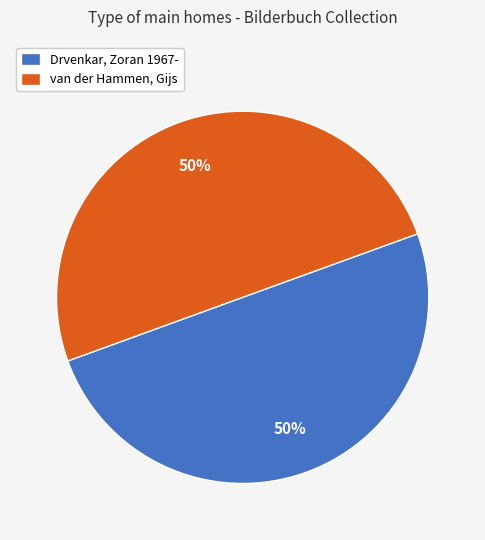

Do van der Hammen, Gijs and Drvenkar, Zoran 1967- together represent more than half of the pie?

Yes